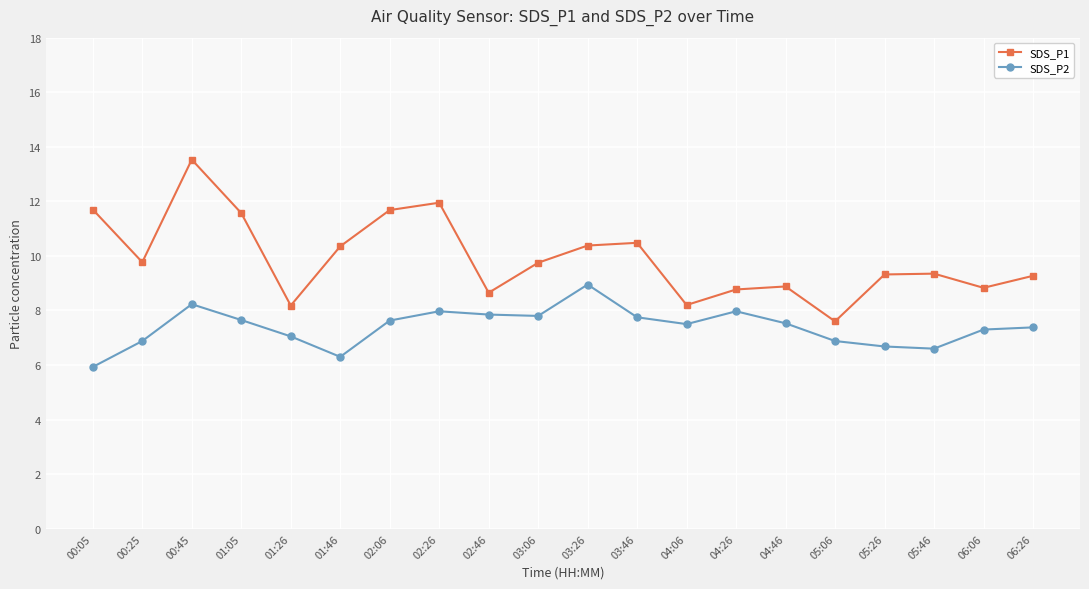

What is the label of the 18th point from the left?

05:46